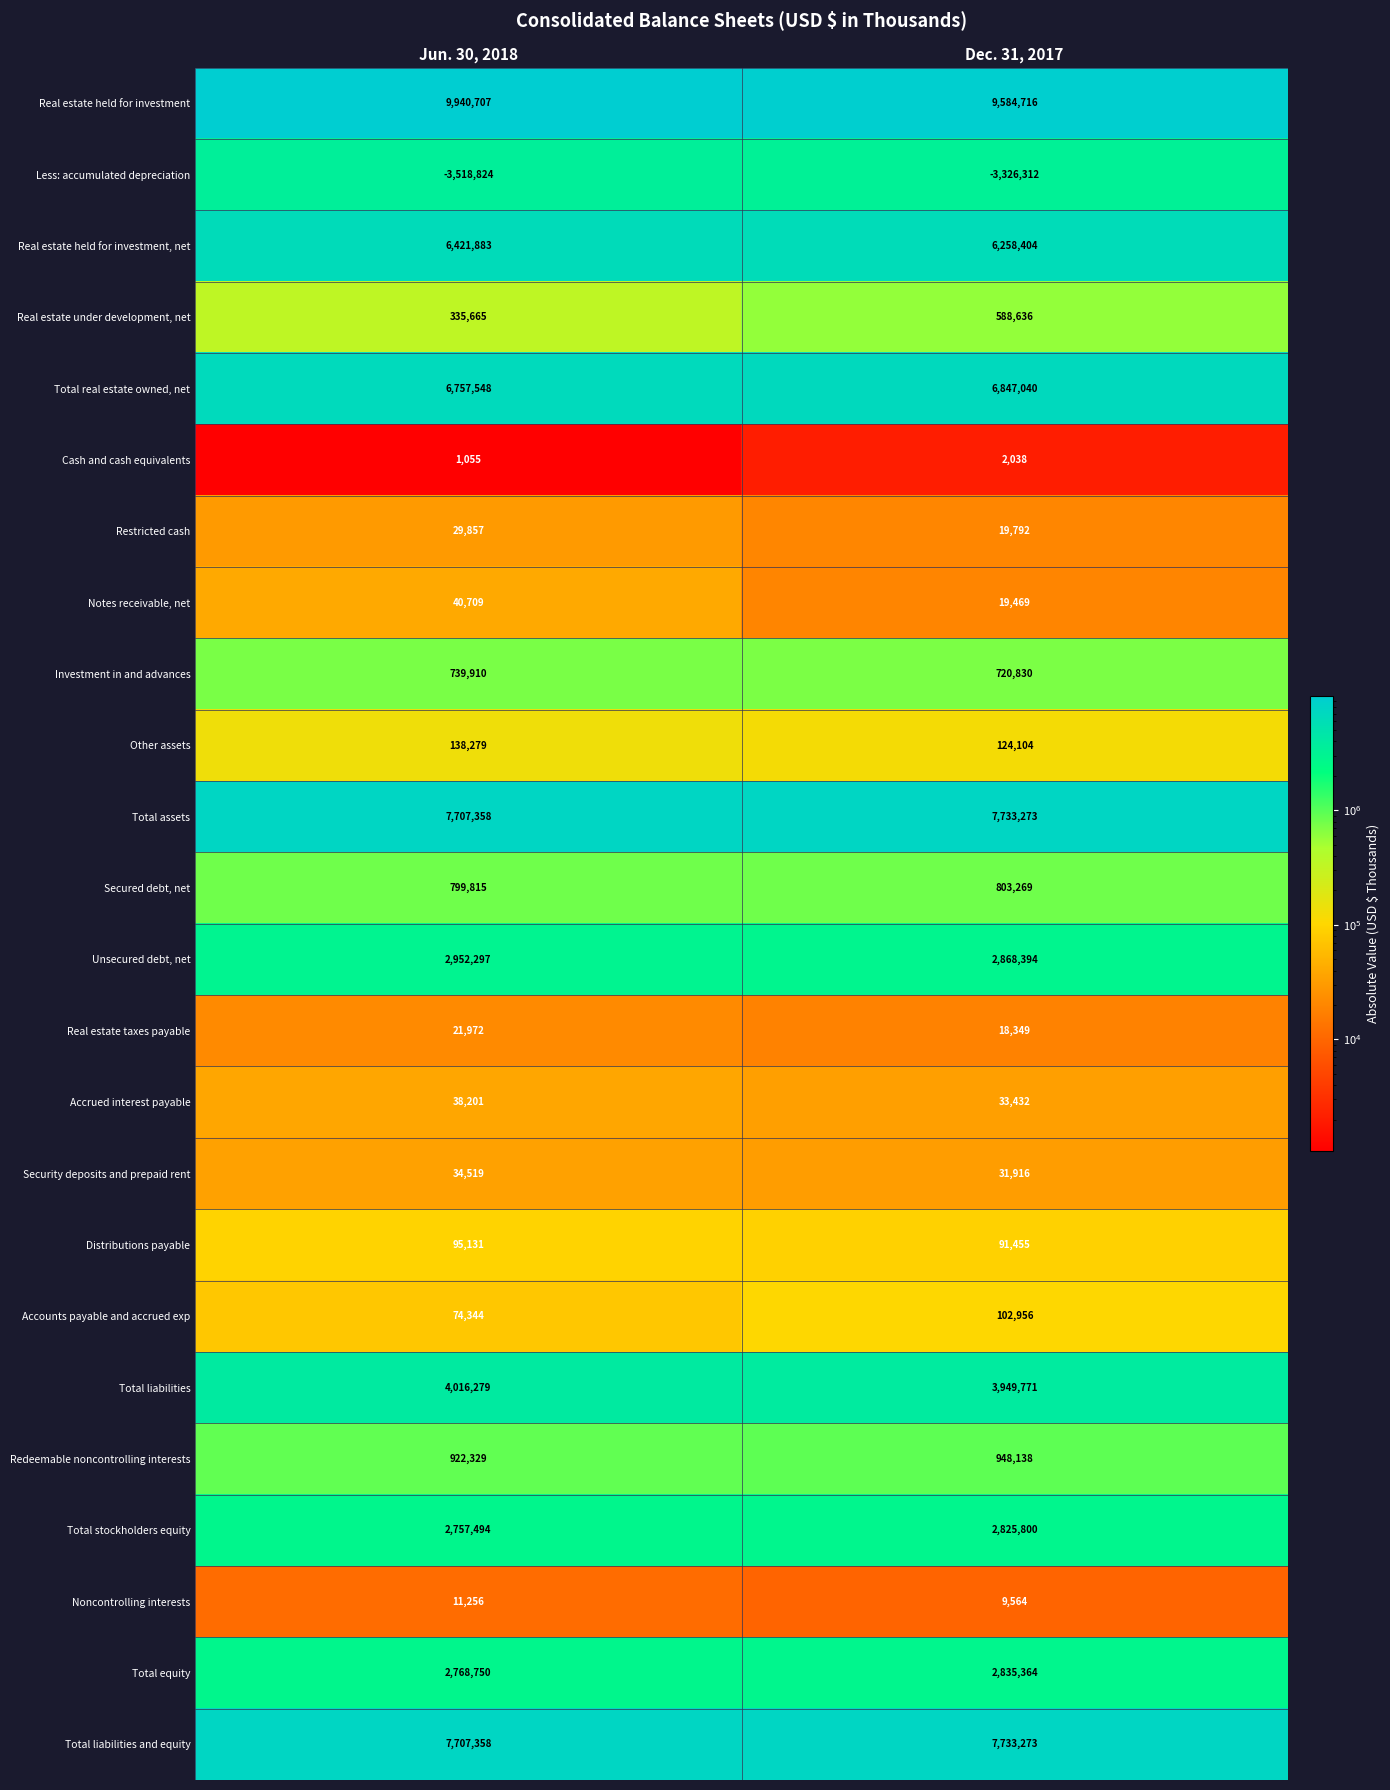

What is the difference between the maximum and minimum values in the Accrued interest payable series?

4769